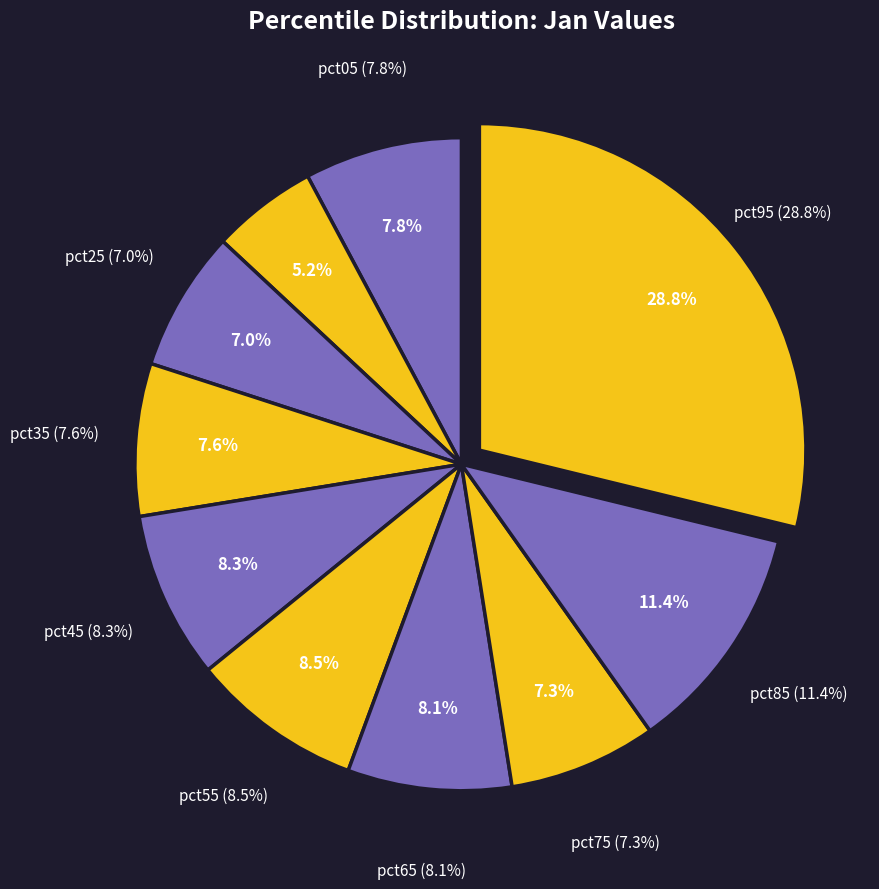

To the nearest percent, what percentage of the pie is pct35?

8%